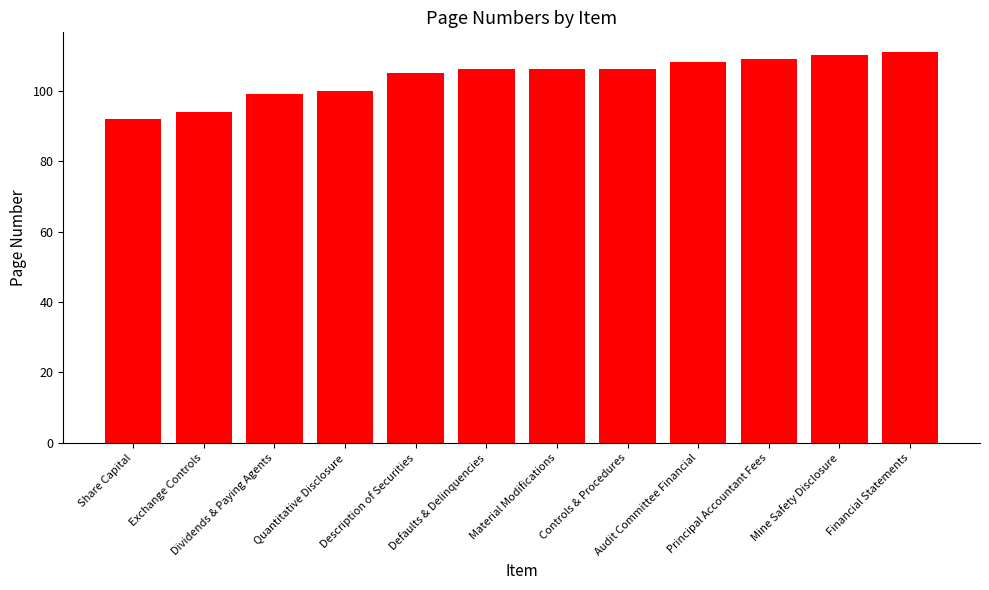

Is it true that the value at Quantitative Disclosure is 100?

True